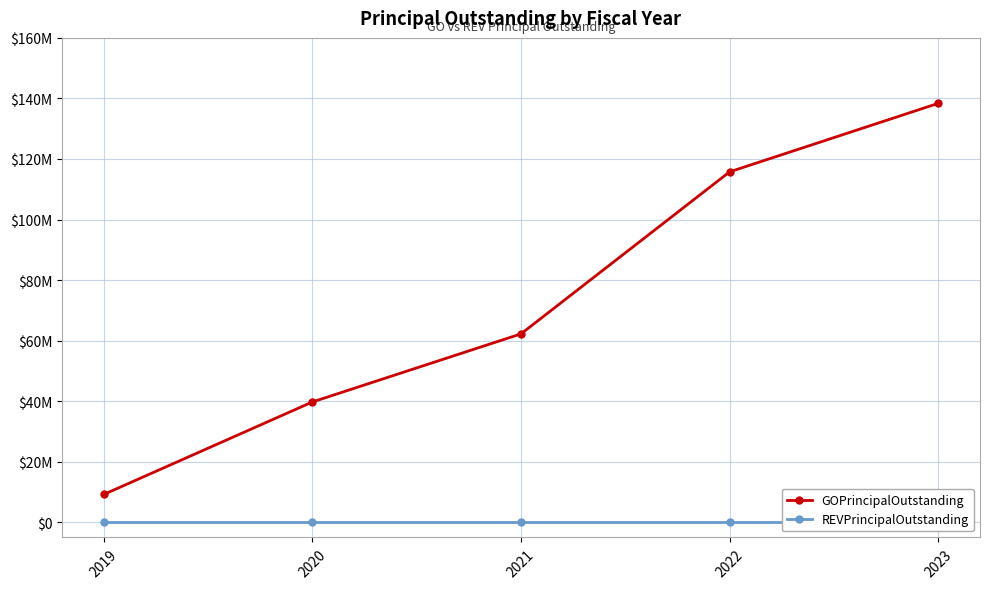

True or false: REVPrincipalOutstanding and GOPrincipalOutstanding cross at least once.

False